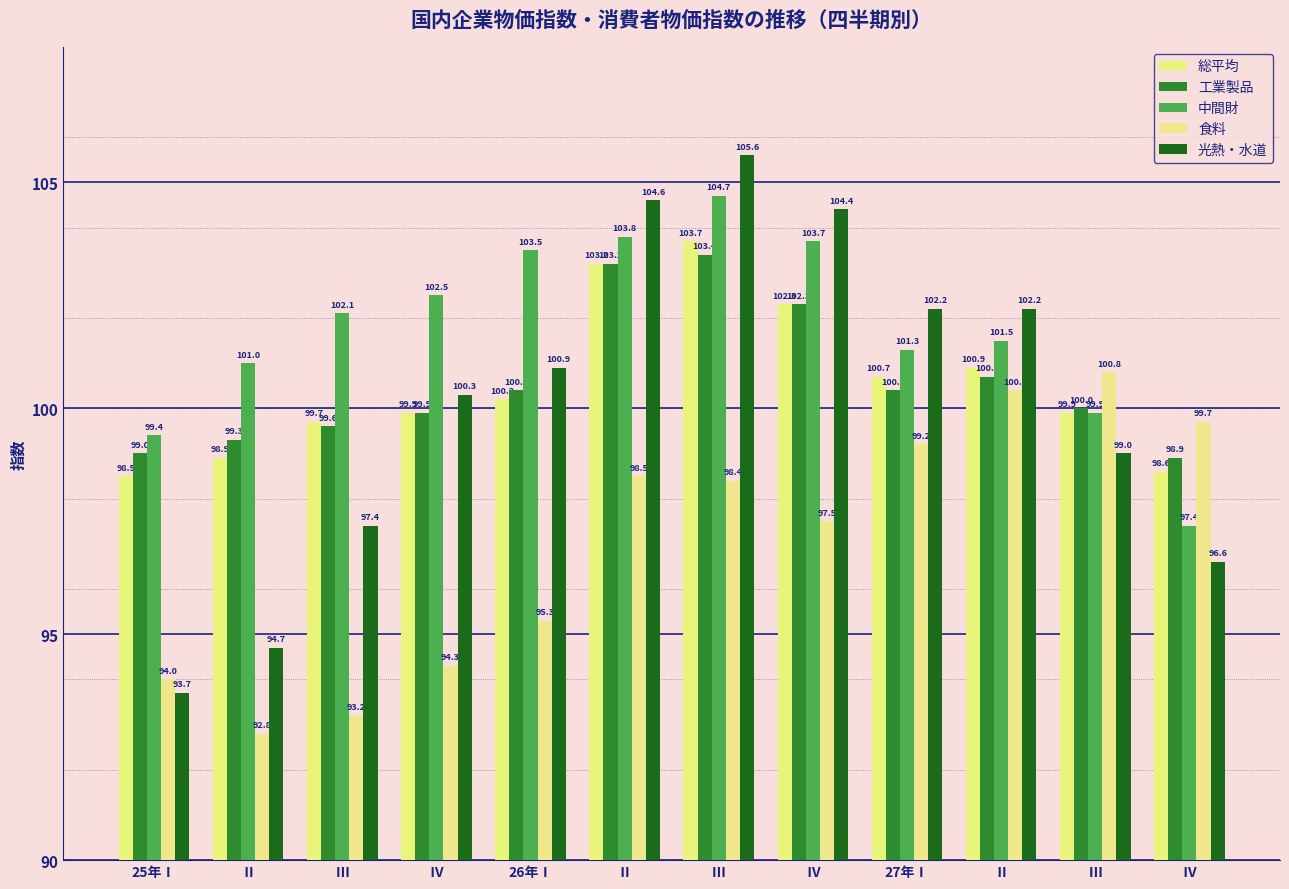

Rank the series by their maximum value, from lowest to highest.

食料, 工業製品, 総平均, 中間財, 光熱・水道